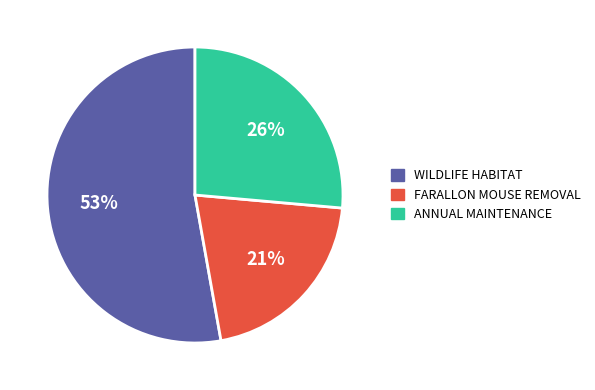

What percentage is the FARALLON MOUSE REMOVAL slice, to the nearest percent?

21%